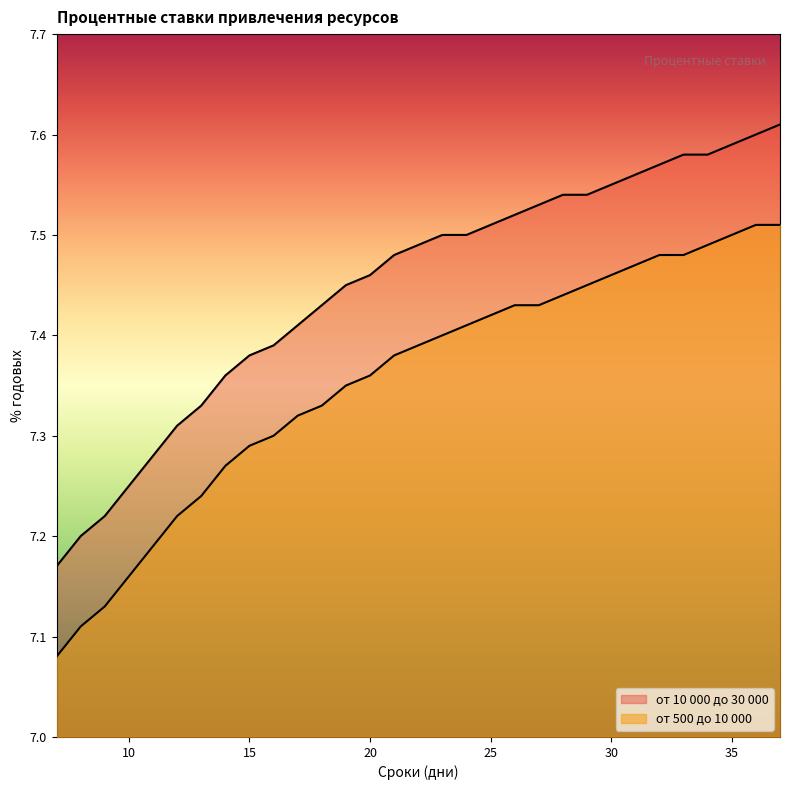

Reading left to right, list all the values displayed in this chart.

от 10 000 до 30 000: 7.2	7.2	7.2	7.2	7.3	7.3	7.3	7.4	7.4	7.4	7.4	7.4	7.5	7.5	7.5	7.5	7.5	7.5	7.5	7.5	7.5	7.5	7.5	7.5	7.6	7.6	7.6	7.6	7.6	7.6	7.6
от 500 до 10 000: 7.1	7.1	7.1	7.2	7.2	7.2	7.2	7.3	7.3	7.3	7.3	7.3	7.3	7.4	7.4	7.4	7.4	7.4	7.4	7.4	7.4	7.4	7.5	7.5	7.5	7.5	7.5	7.5	7.5	7.5	7.5